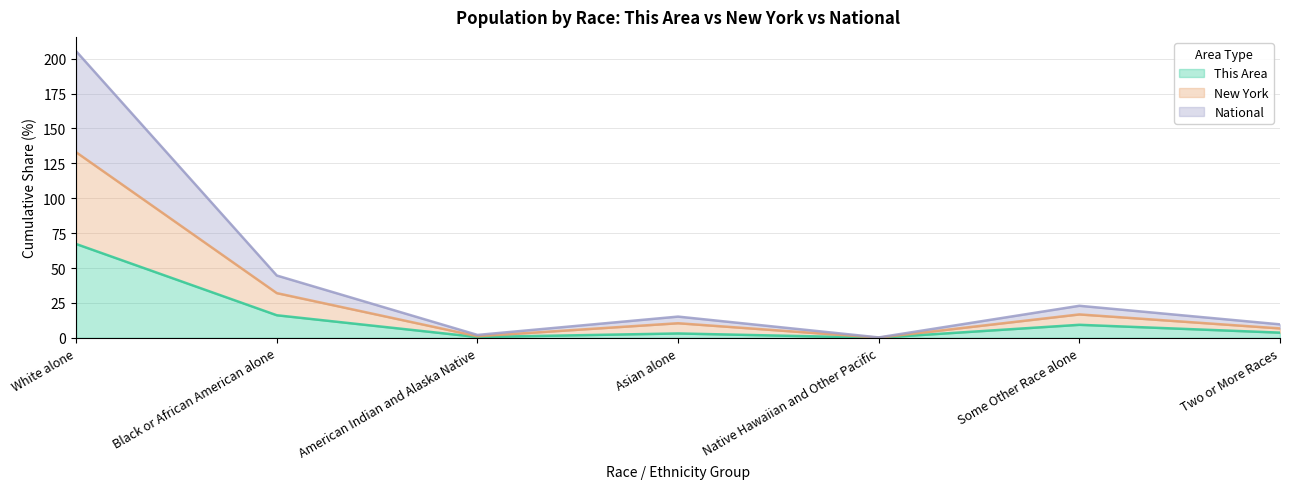

List the series in order of their peak value, lowest first.

This Area, New York, National